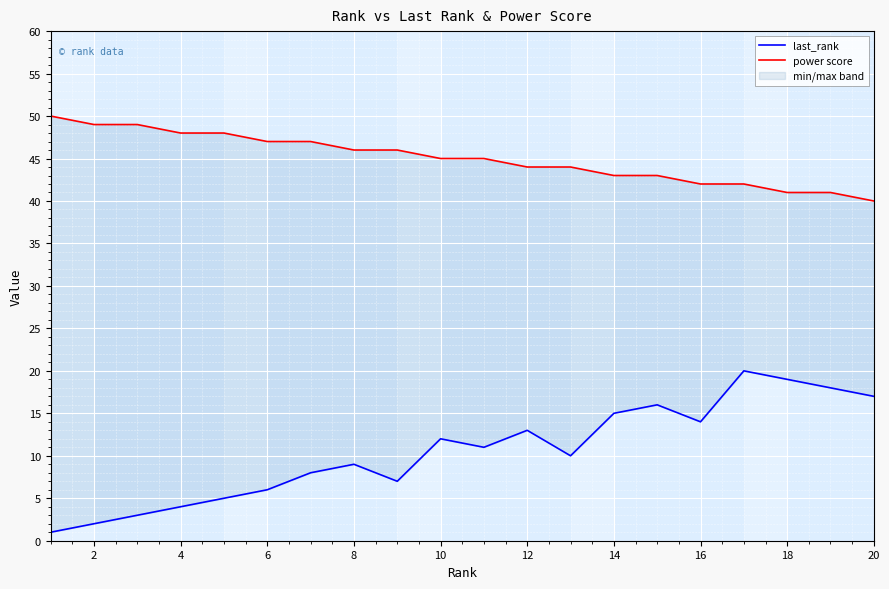

What is the spread (max minus min) of values at 18?

22